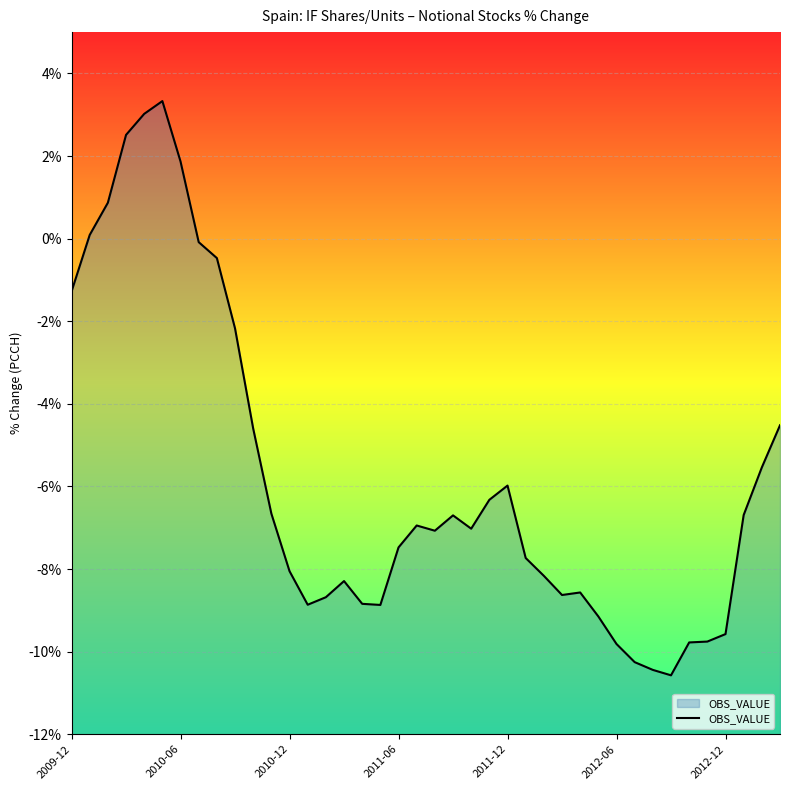

What is the difference between the maximum and second lowest values?

13.8